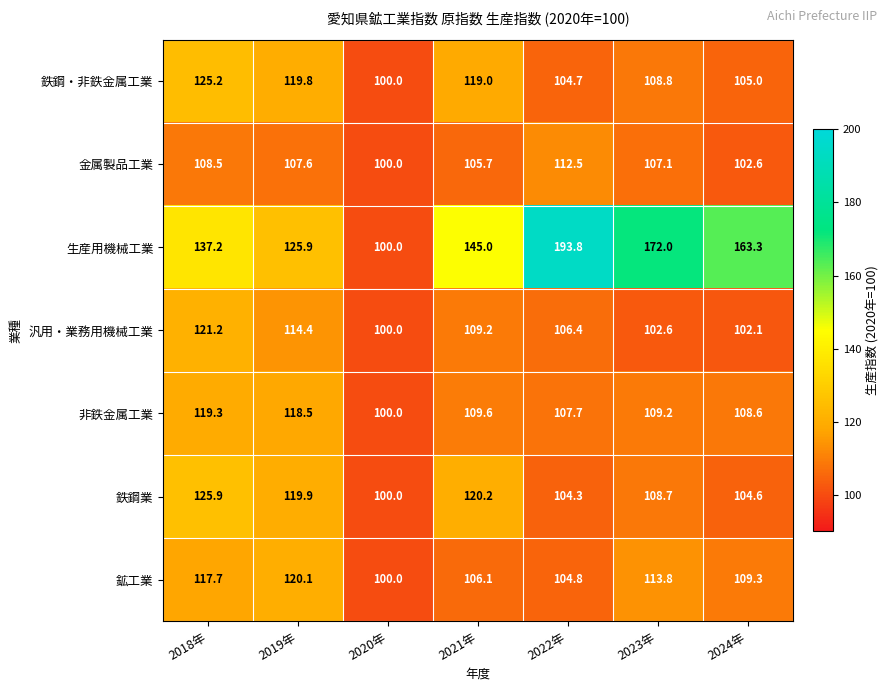

At which category does the chart reach its minimum across all series?

2020年